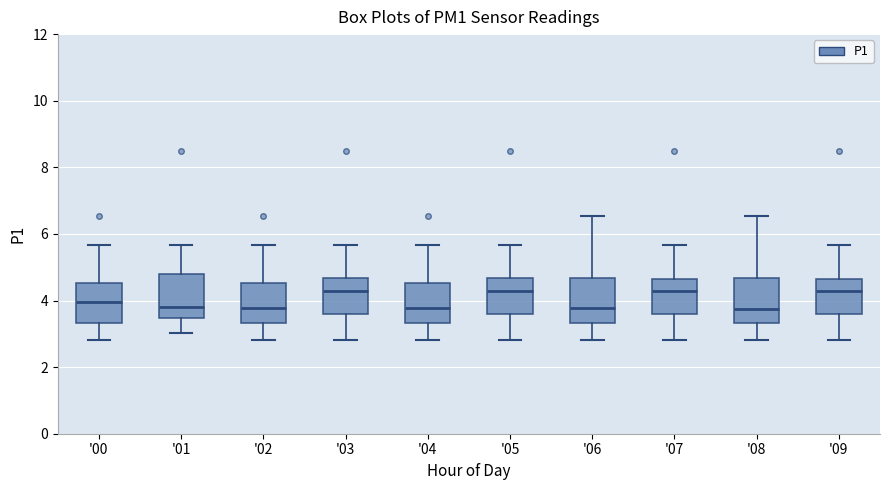

Reading left to right, transcribe this box plot: for each box, give where its median line is, the range the box spans, and where its two whiskers end, as read against the y-axis. The values are not printed on the chart, so give them approximately, as read against the axis.

'00: median 4.0, box 3.4 to 4.6, whiskers 2.8 to 5.6
'01: median 3.8, box 3.4 to 4.8, whiskers 3.0 to 5.6
'02: median 3.8, box 3.4 to 4.6, whiskers 2.8 to 5.6
'03: median 4.4, box 3.6 to 4.6, whiskers 2.8 to 5.6
'04: median 3.8, box 3.4 to 4.6, whiskers 2.8 to 5.6
'05: median 4.4, box 3.6 to 4.6, whiskers 2.8 to 5.6
'06: median 3.8, box 3.4 to 4.6, whiskers 2.8 to 6.6
'07: median 4.4, box 3.6 to 4.6, whiskers 2.8 to 5.6
'08: median 3.8, box 3.4 to 4.6, whiskers 2.8 to 6.6
'09: median 4.4, box 3.6 to 4.6, whiskers 2.8 to 5.6